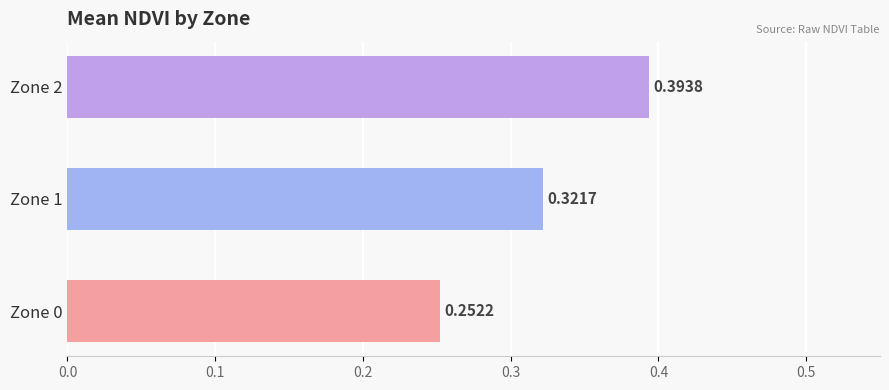

What is the change in value from Zone 1 to Zone 2?

+0.1